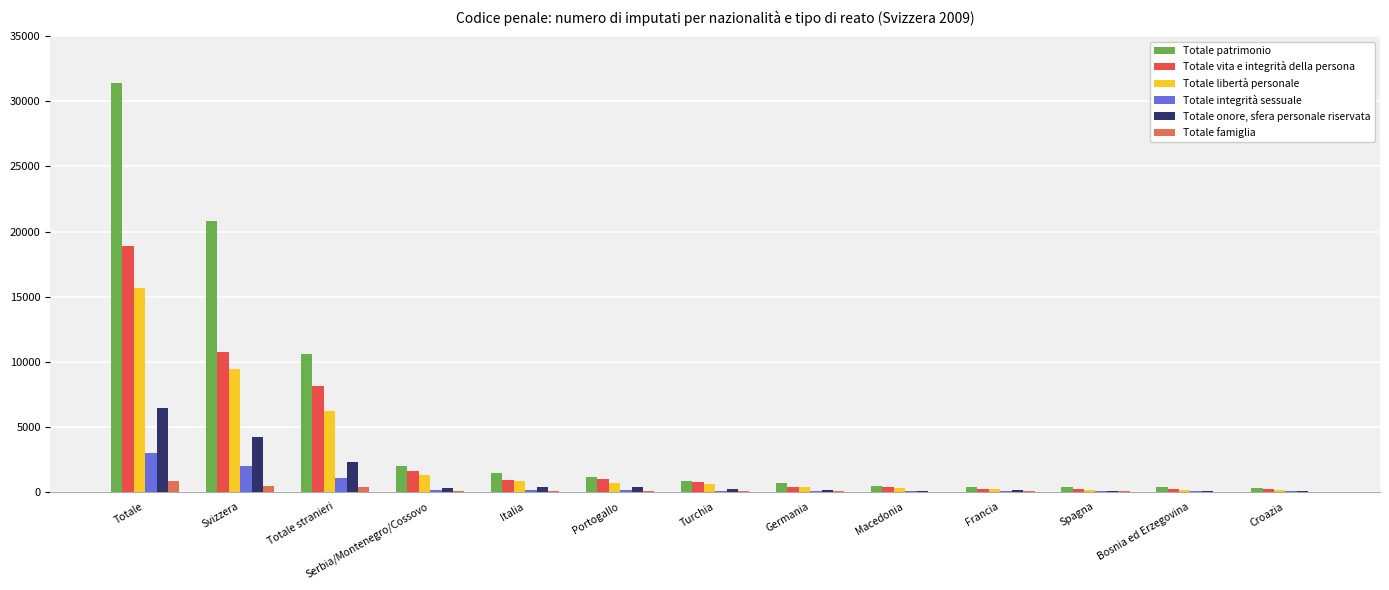

Which category has the highest value in the Totale integrità sessuale series?

Totale